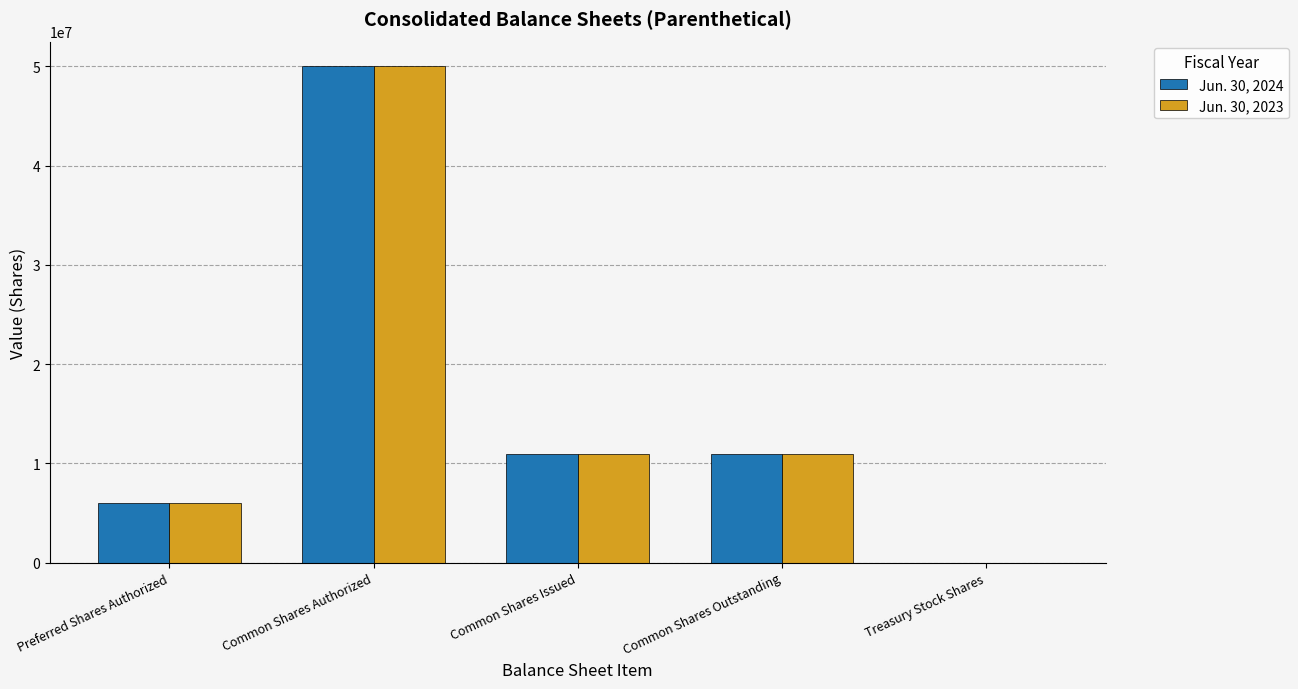

Is it true that Jun. 30, 2024 equals 50000000 at Common Shares Authorized?

True